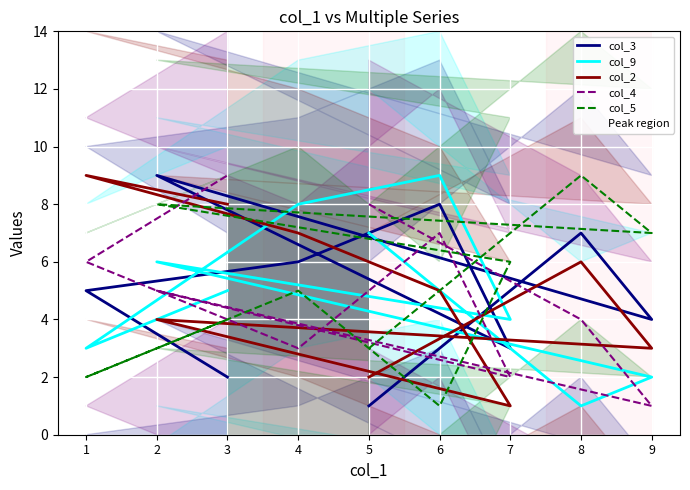

What is the lowest value of the col_4 series?

1